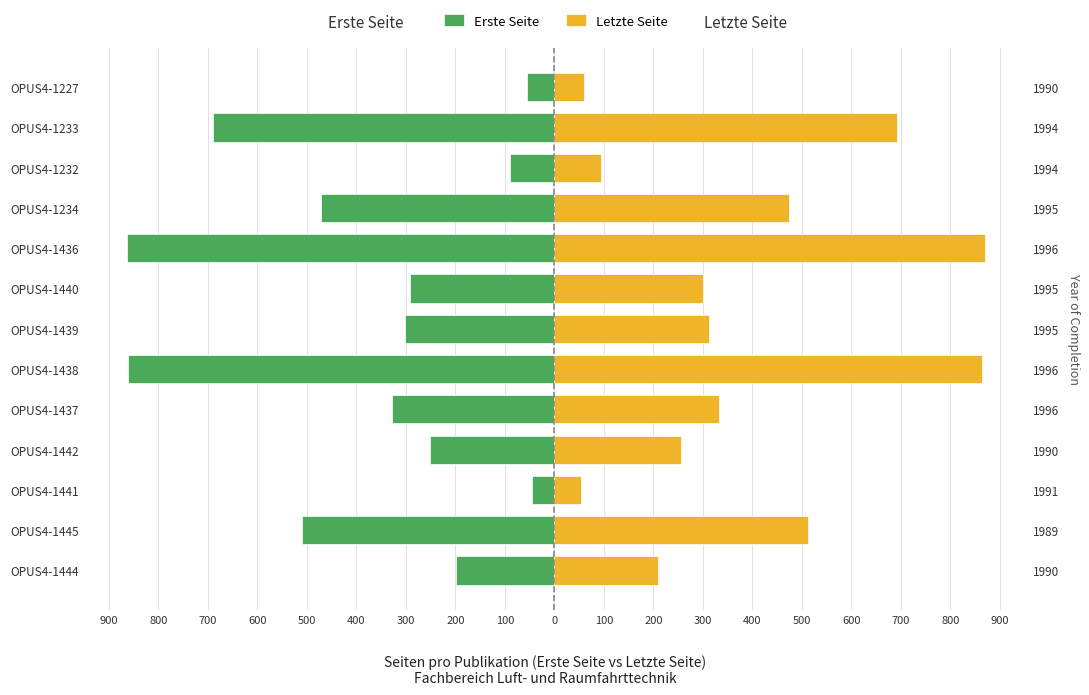

Rank the series by their maximum value, from lowest to highest.

Erste Seite, Letzte Seite